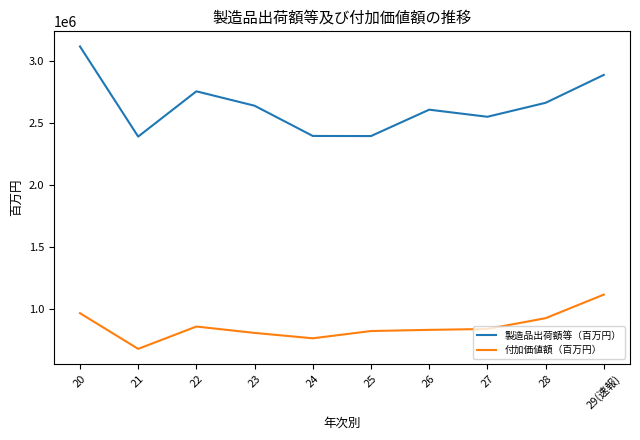

What are all the series names shown in the legend?

製造品出荷額等（百万円）, 付加価値額（百万円）